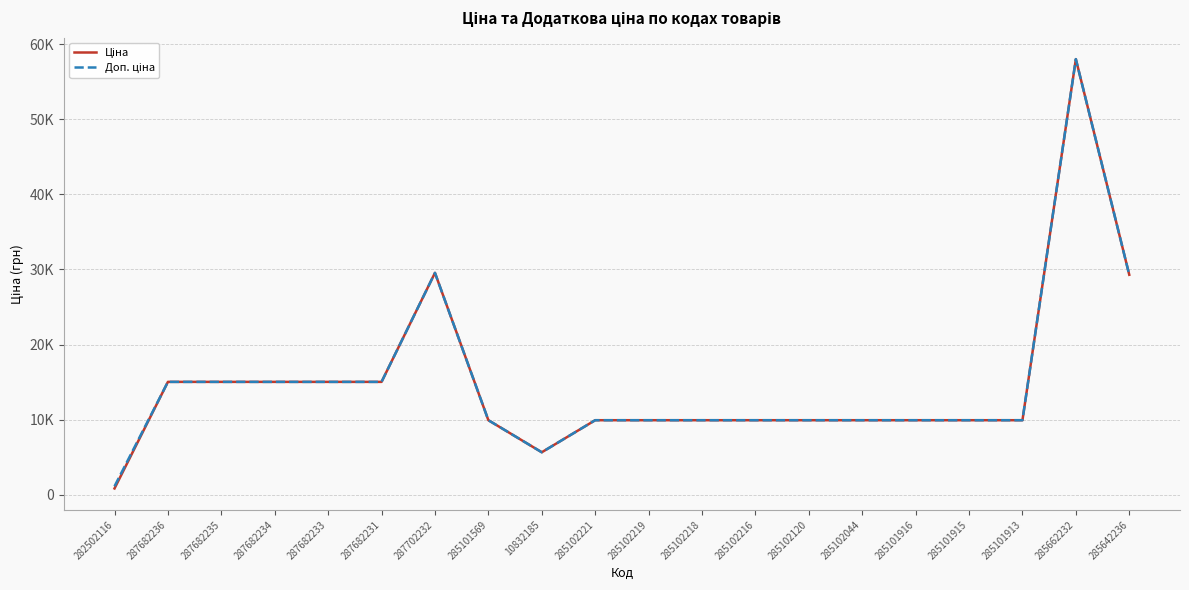

Is the value of Ціна at 285662232 greater than the value of Доп. ціна at 285102216?

Yes